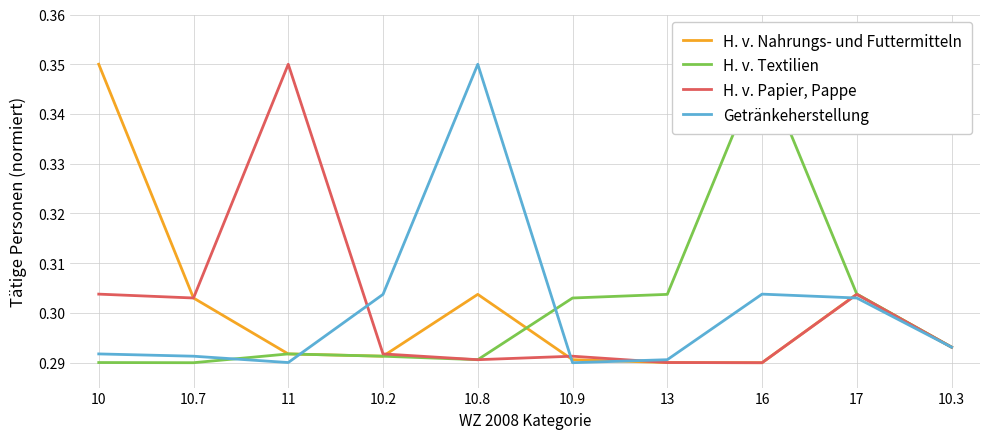

What is the value of the H. v. Papier, Pappe point at the 4th from the left?

0.3